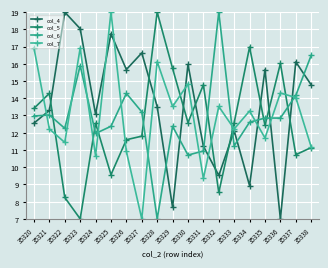

Which series has the widest spread of values?

col_4